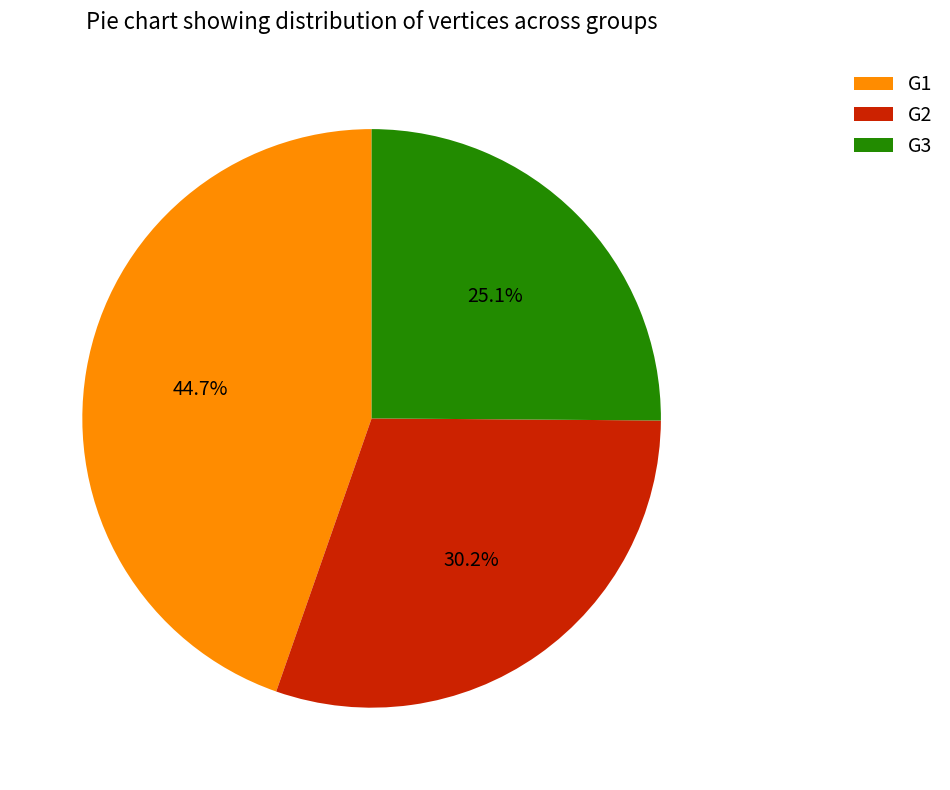

Rank the categories by value from lowest to highest.

G3, G2, G1